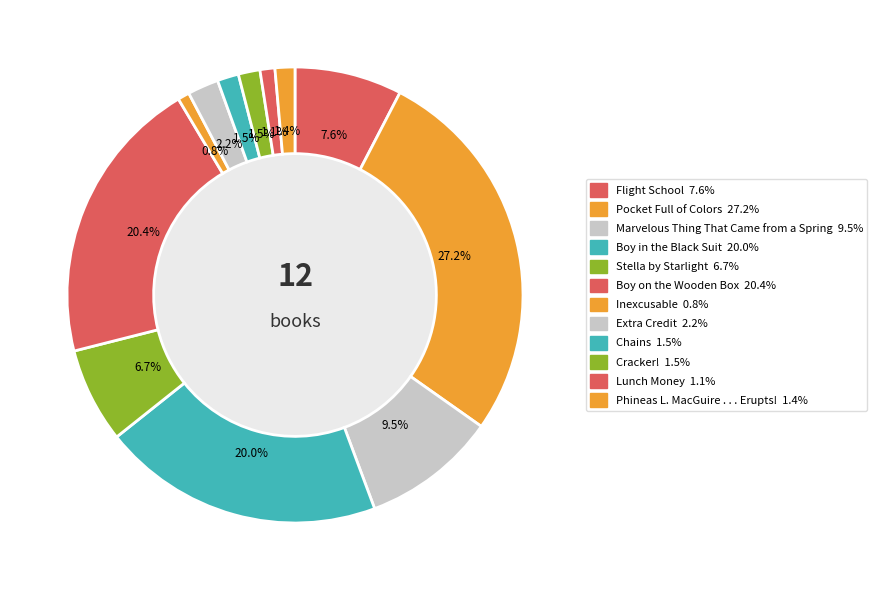

Approximately how many times larger is the value at Boy in the Black Suit compared to Cracker!?

13.0